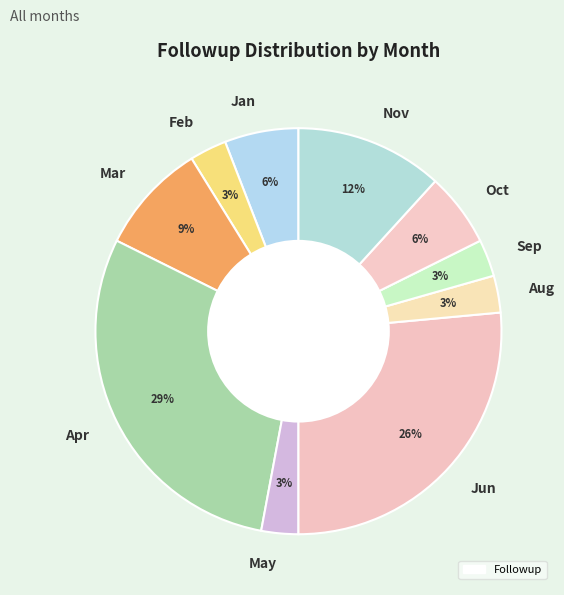

Is it true that Aug is 14% of the pie?

False